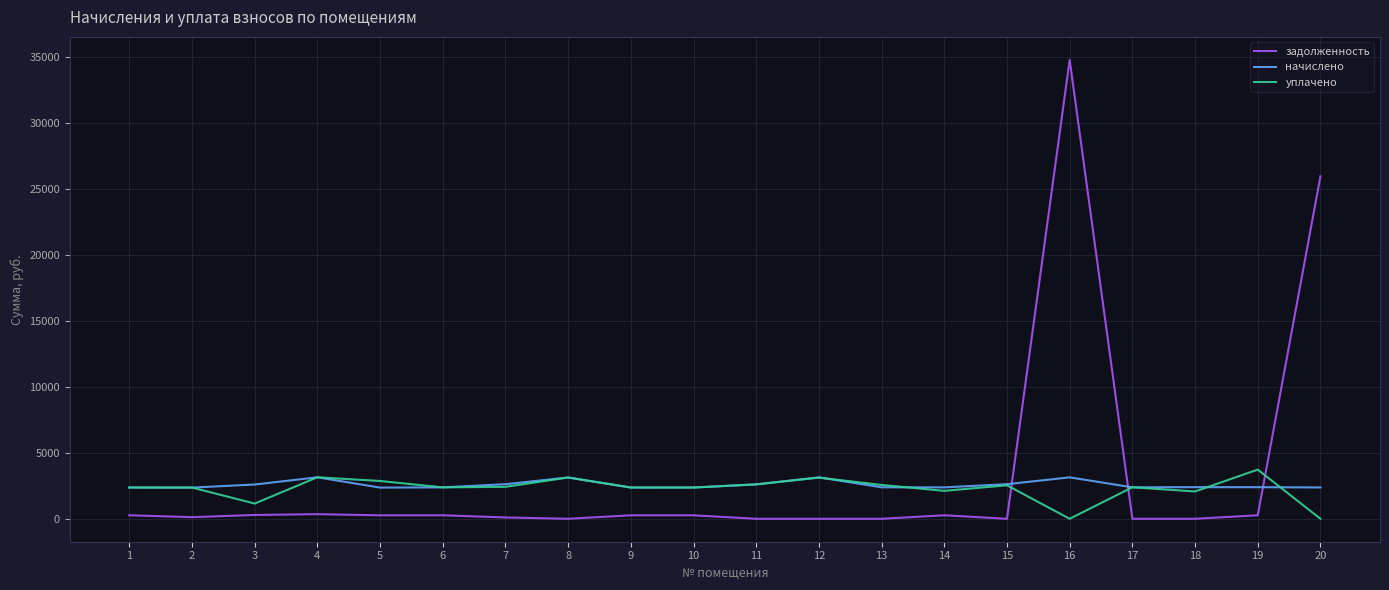

Which series changed the most between 5 and 18?

уплачено